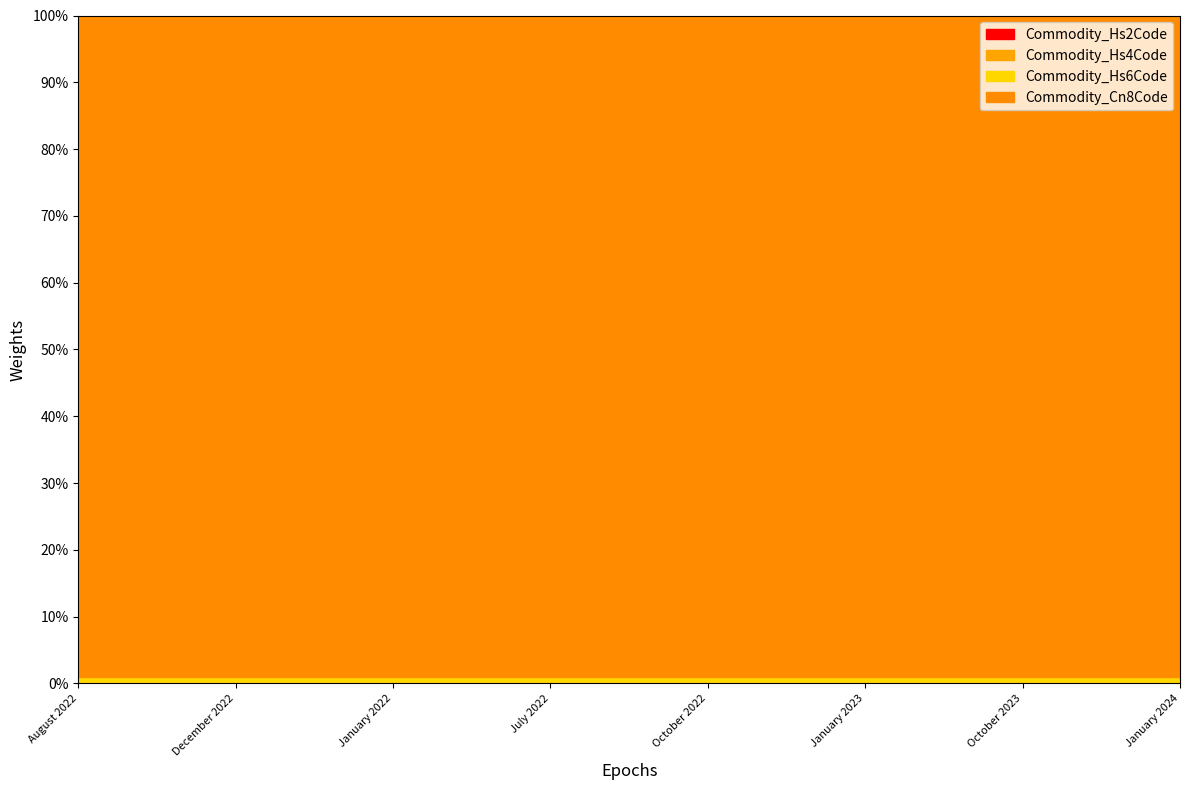

List the labels in order of Commodity_Hs4Code value, largest first.

August 2022, December 2022, January 2022, July 2022, October 2022, January 2023, October 2023, January 2024